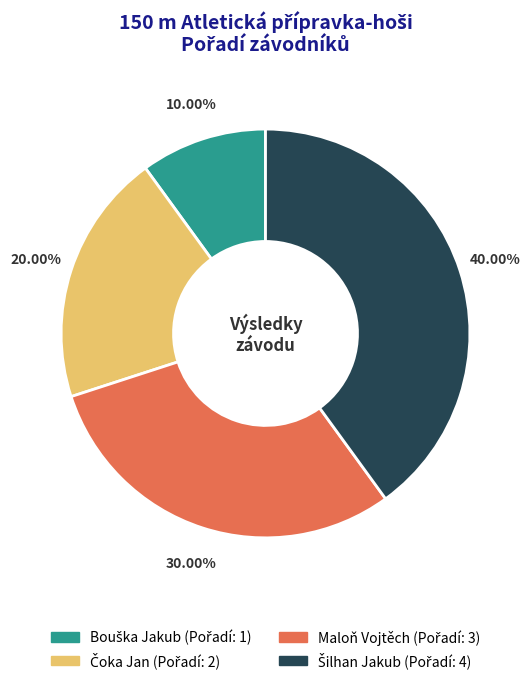

Is there a majority slice in this chart?

No